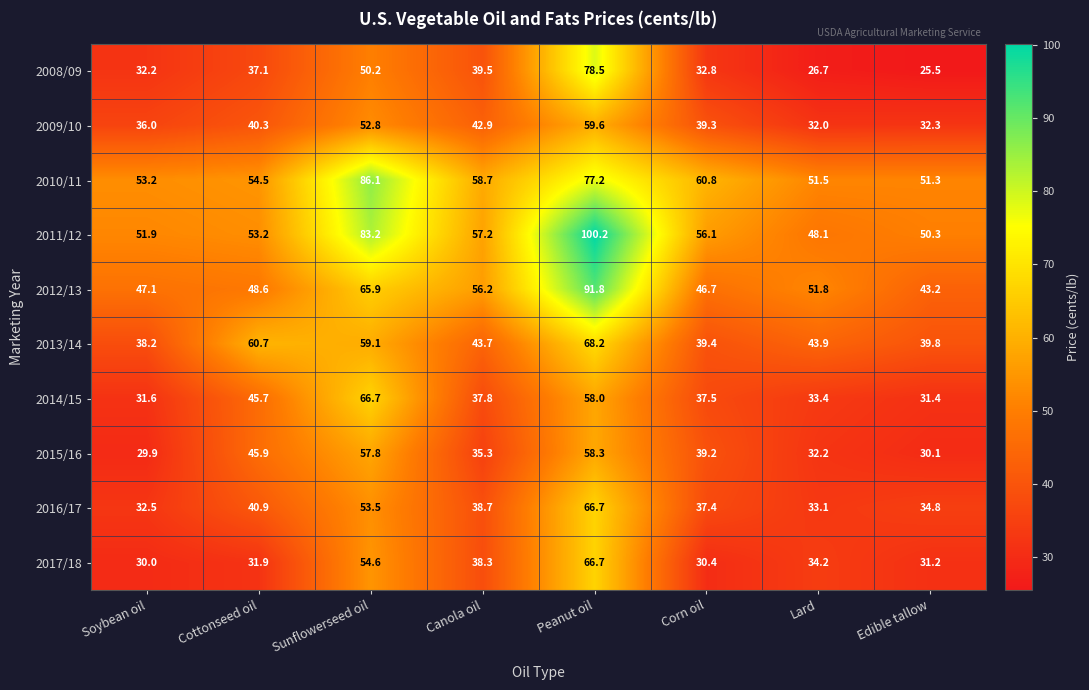

What is the average value of the 2015/16 series?

41.1